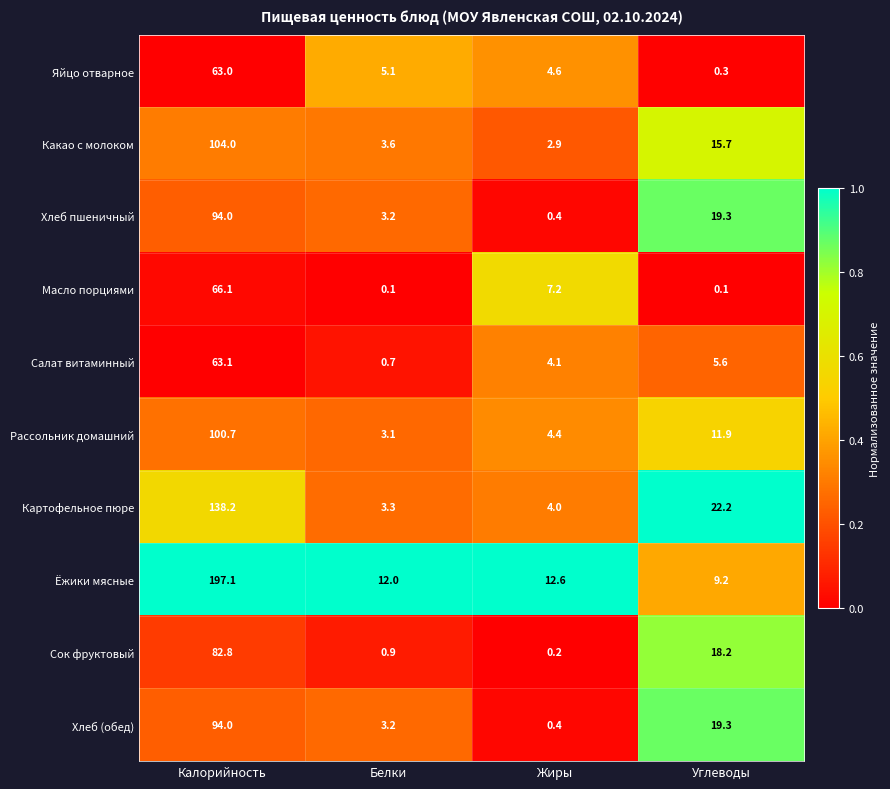

List the labels in order of Хлеб пшеничный value, largest first.

Калорийность, Углеводы, Белки, Жиры